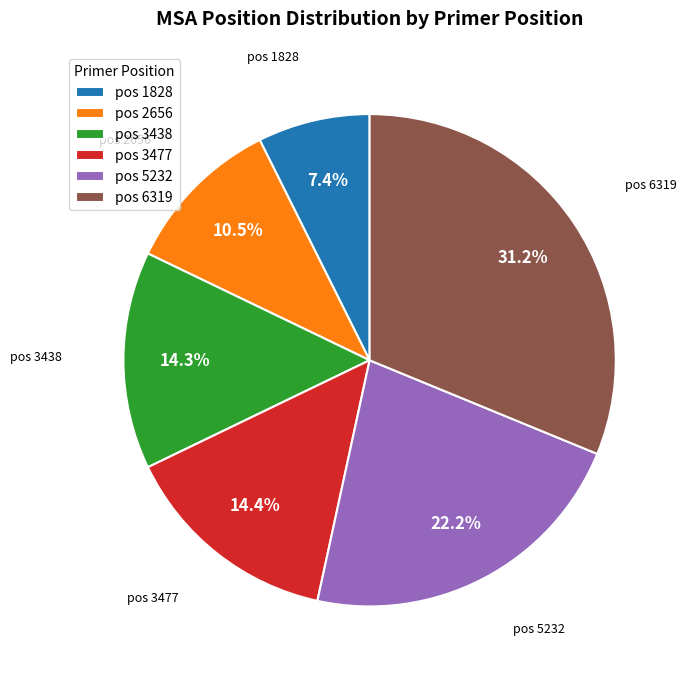

What is the largest slice in the pie chart?

pos 6319